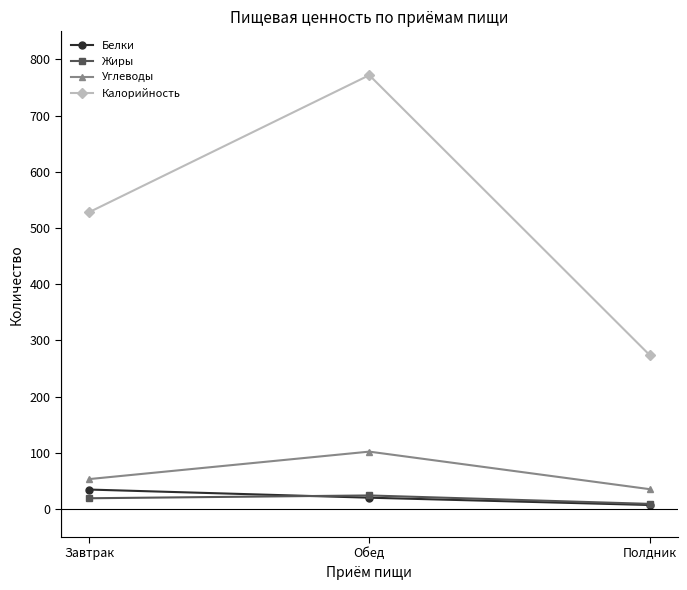

True or false: Калорийность has a value of 772.0 at Обед.

True